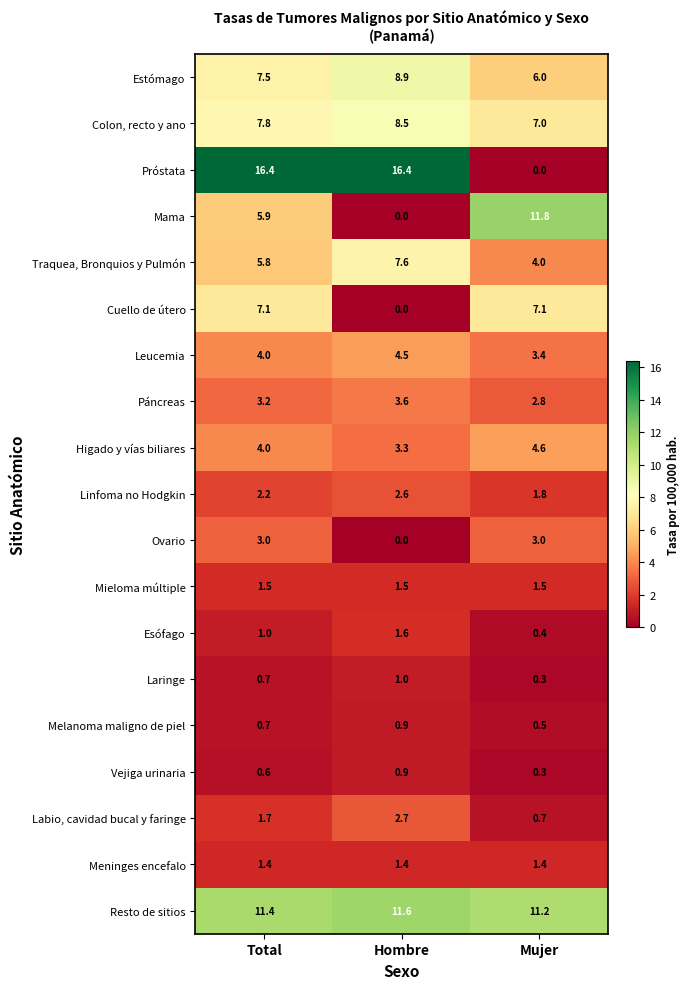

At which label does Laringe reach its minimum?

Mujer